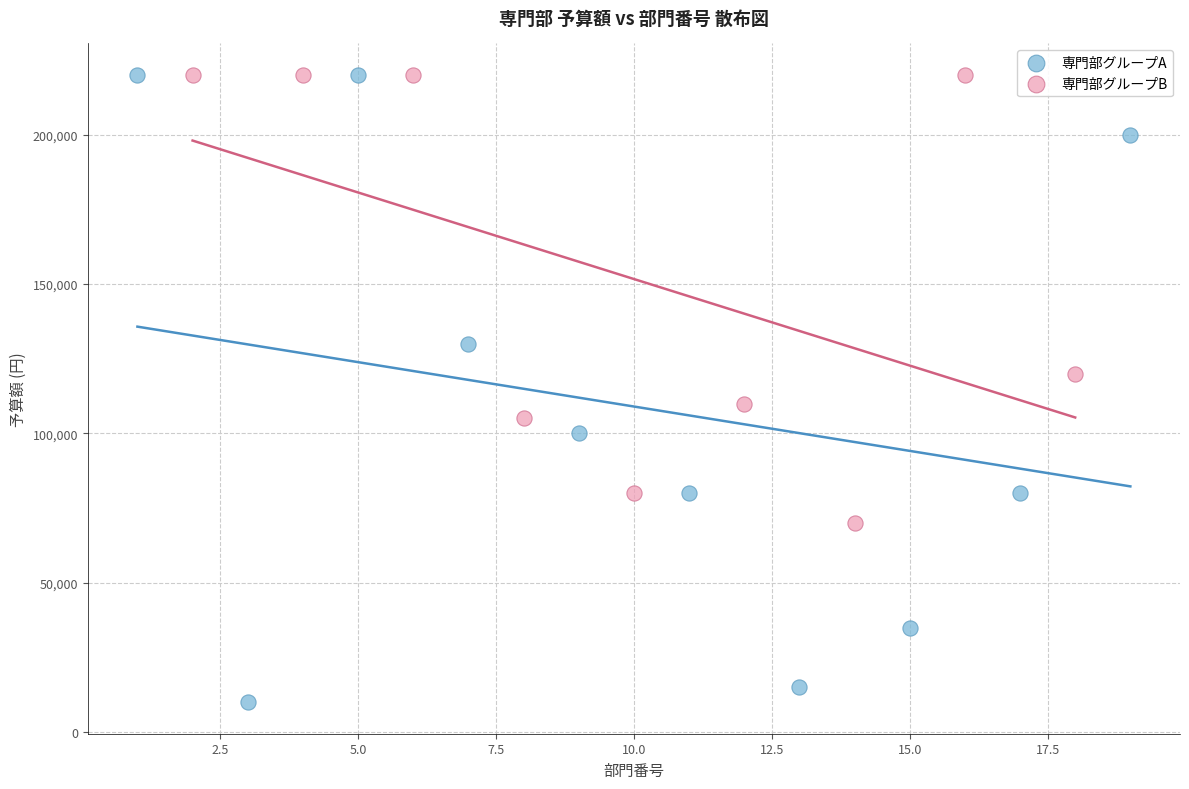

Which series reaches the minimum Y coordinate?

専門部グループA